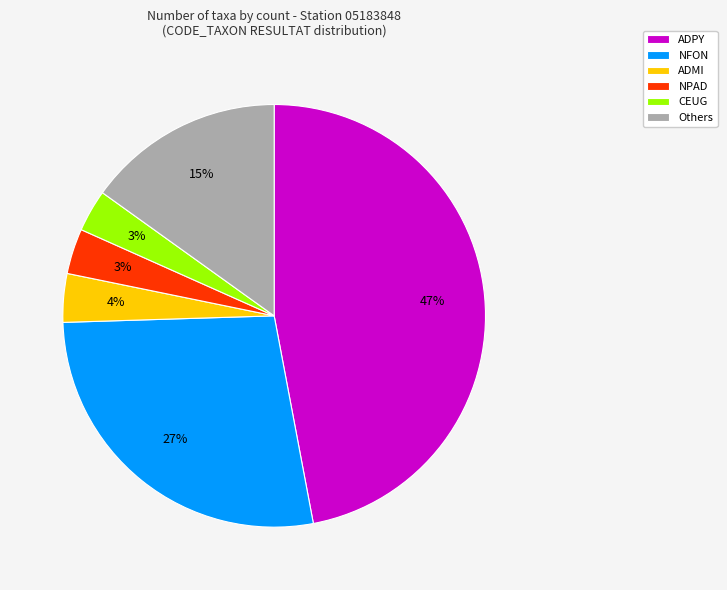

Between ADPY and NFON, which is larger?

ADPY